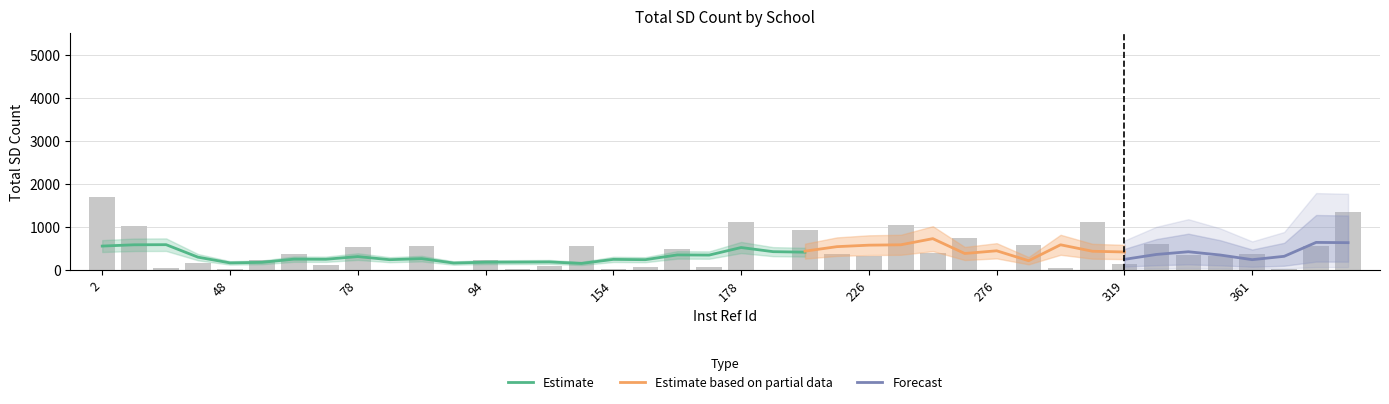

What value does the data have at 394, to the nearest 50?

1350